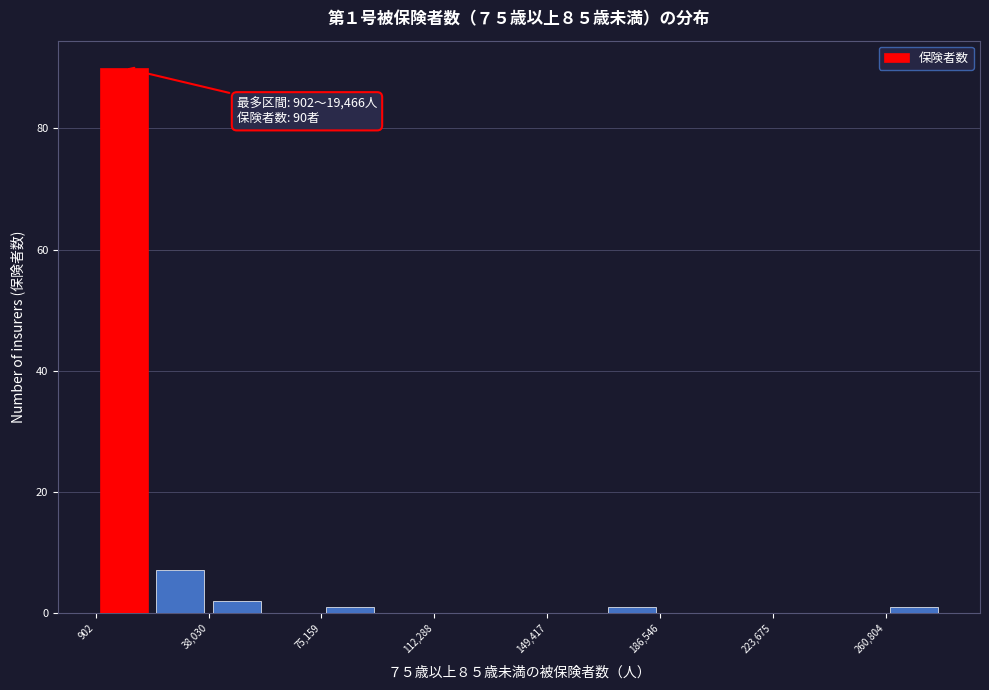

Around what value on the x-axis is the tallest bar? Give the approximate position of its centre, as read against the axis.

10000